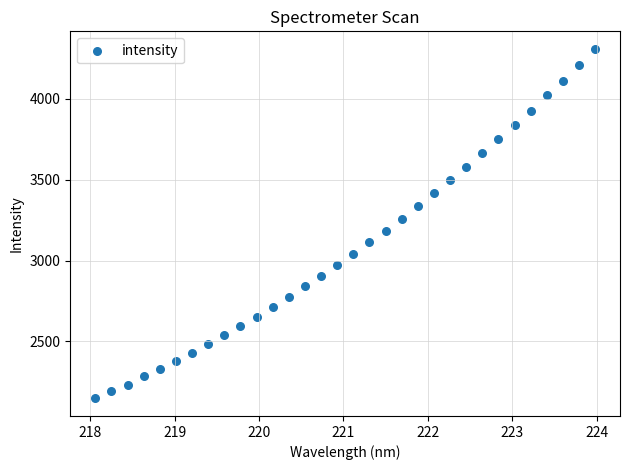

What is the range of X values (max minus min)?

5.9